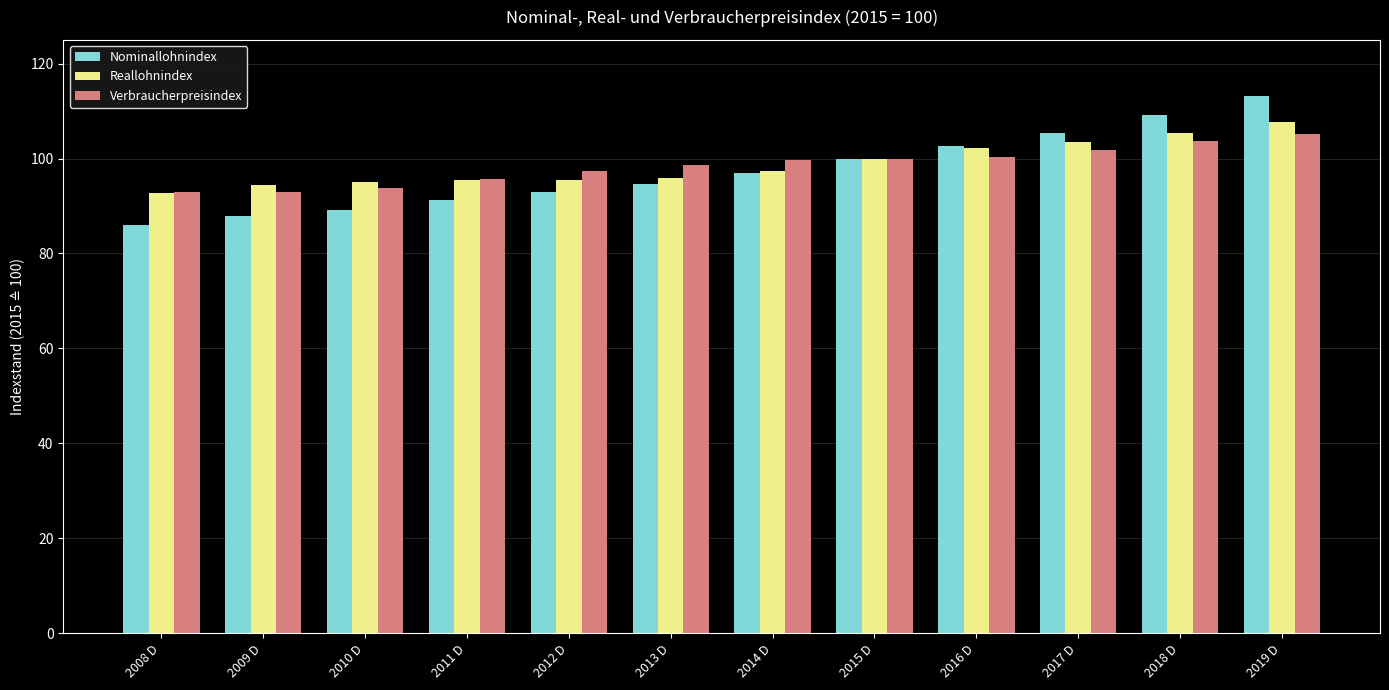

Which series has the widest spread of values?

Nominallohnindex